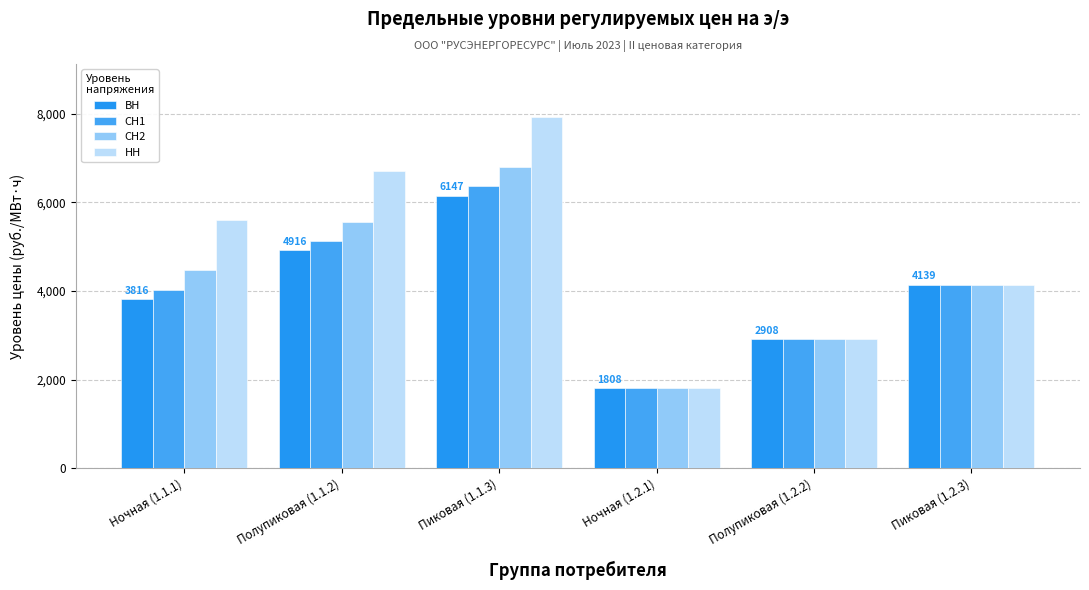

Is it true that ВН equals 3203.4 at Ночная (1.2.1)?

False